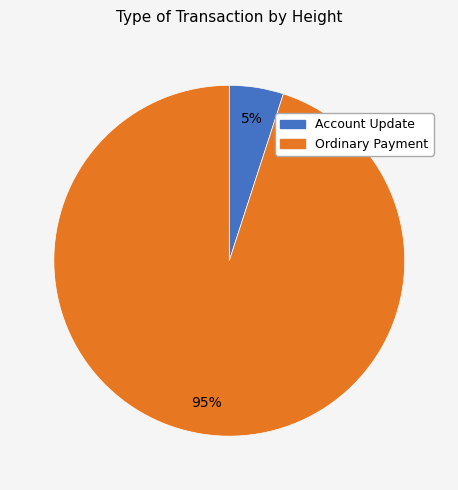

Rank the categories by value from lowest to highest.

Account Update, Ordinary Payment